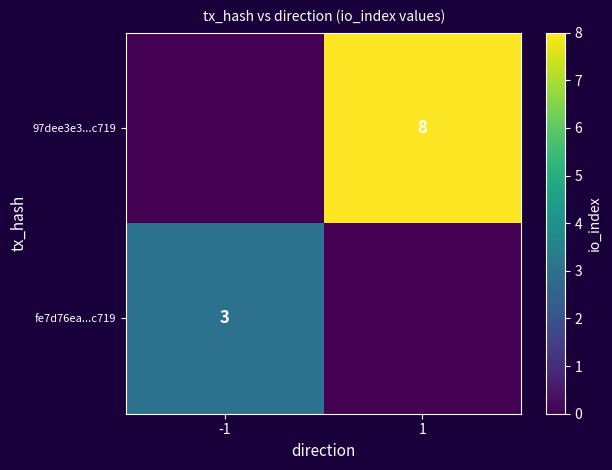

Is the value of fe7d76ea...c719 at -1 greater than the value of 97dee3e3...c719 at 1?

No